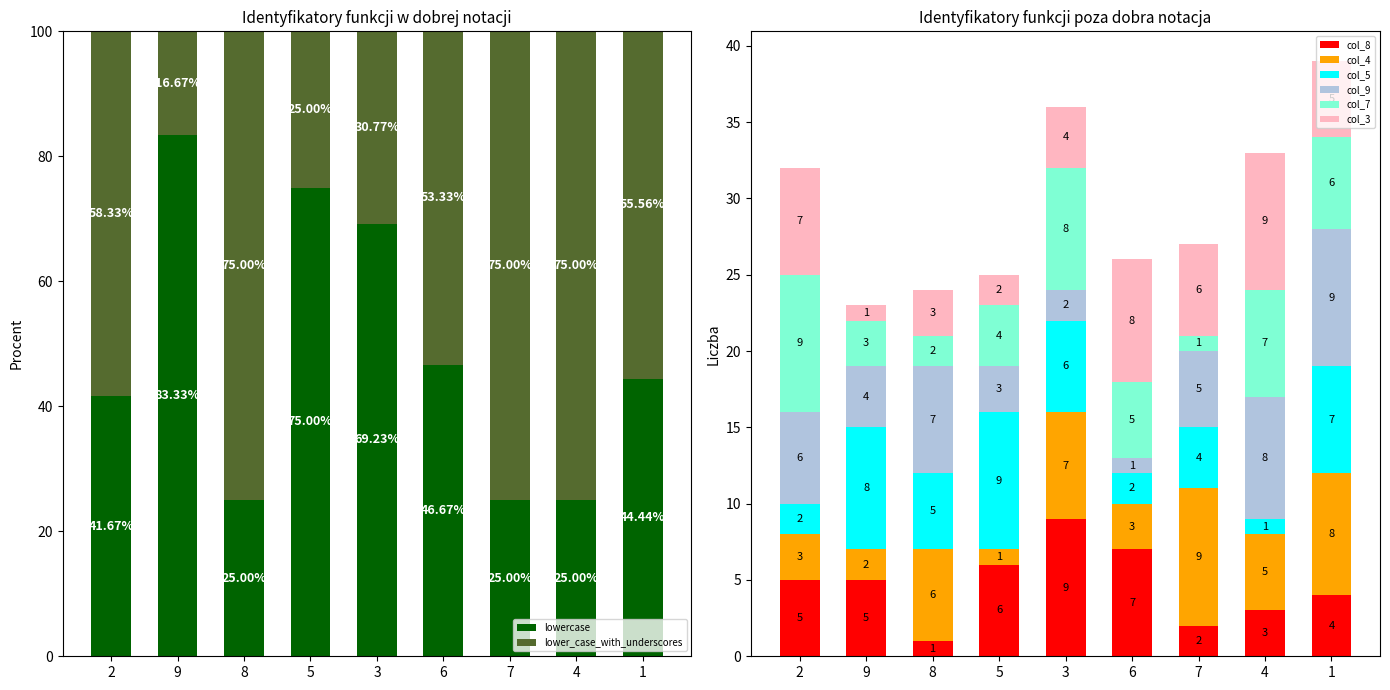

What is the minimum value shown in the chart?

1